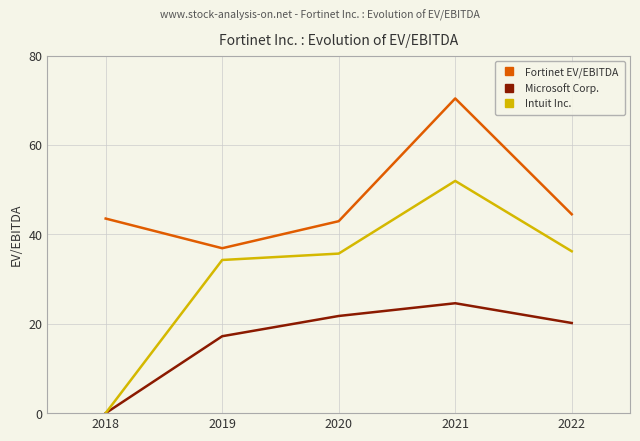

Which series has the largest total across all categories?

Fortinet EV/EBITDA